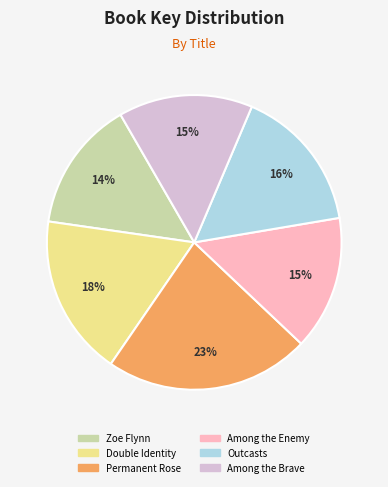

To the nearest percent, what is the average slice percentage?

17%